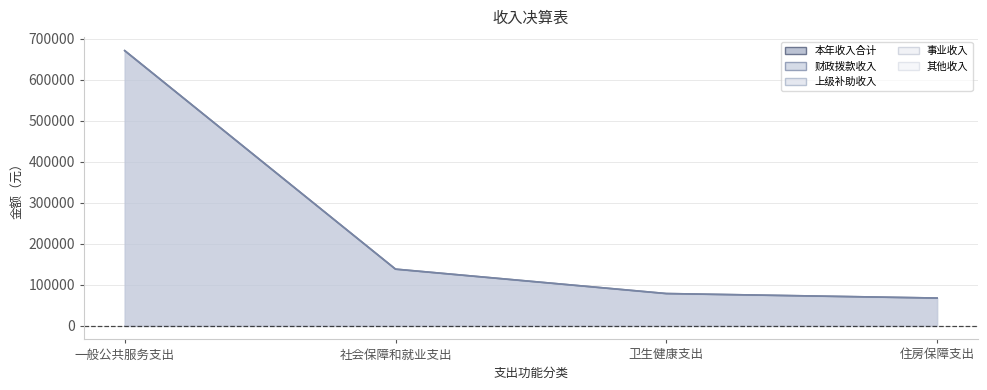

What are all the series names shown in the legend?

本年收入合计, 财政拨款收入, 上级补助收入, 事业收入, 其他收入